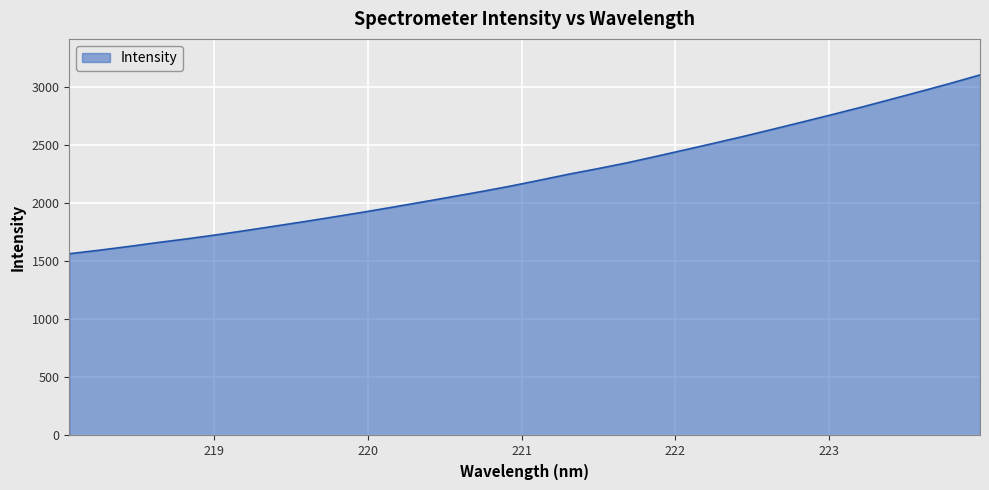

What is the smallest value displayed?

1564.5